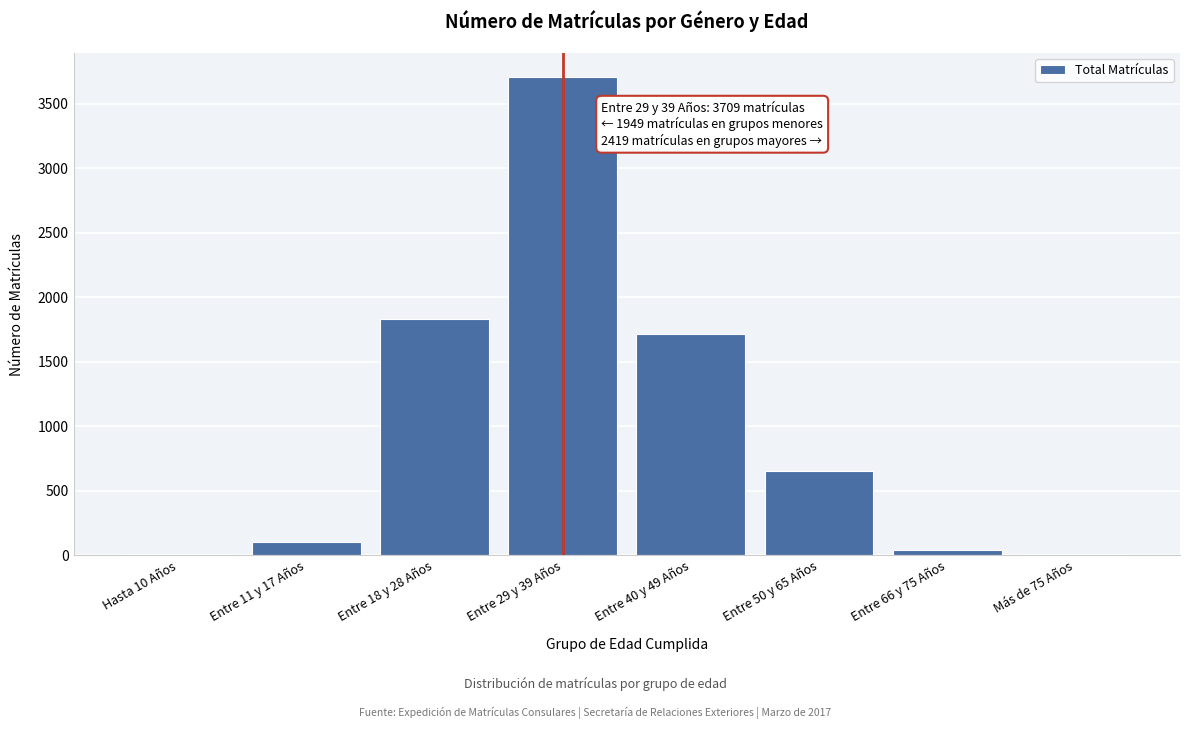

Which category has the highest value across all series?

Entre 29 y 39 Años